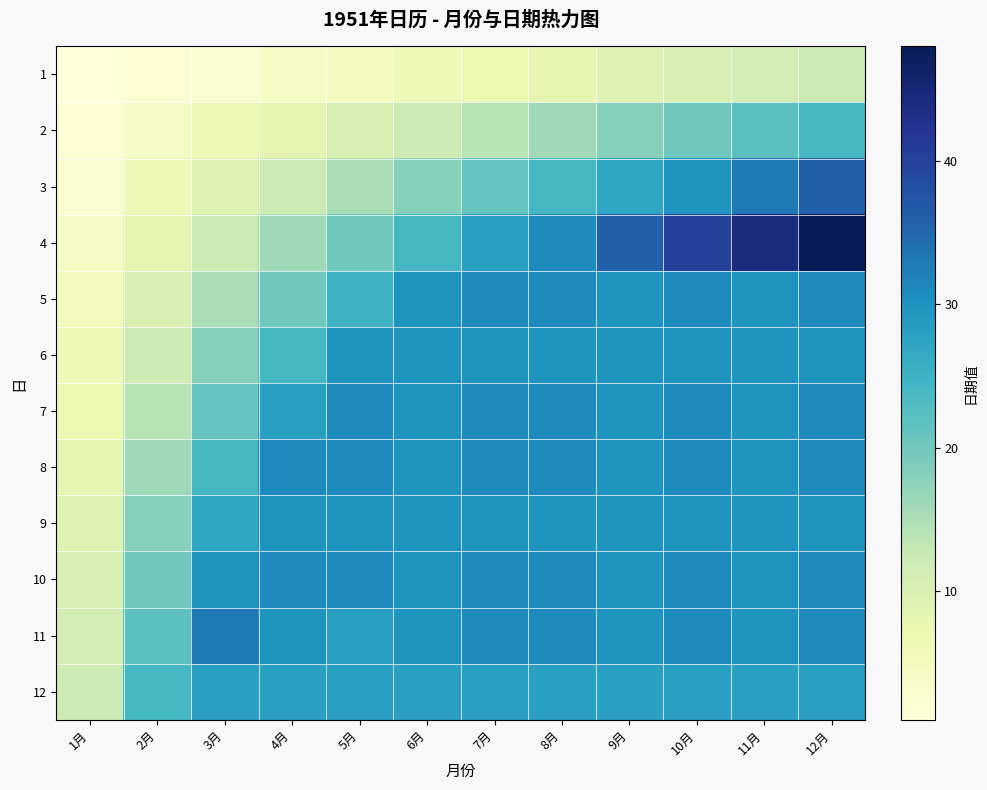

Rank the series by their maximum value, from highest to lowest.

4, 3, 11, 5, 7, 8, 10, 6, 9, 12, 2, 1